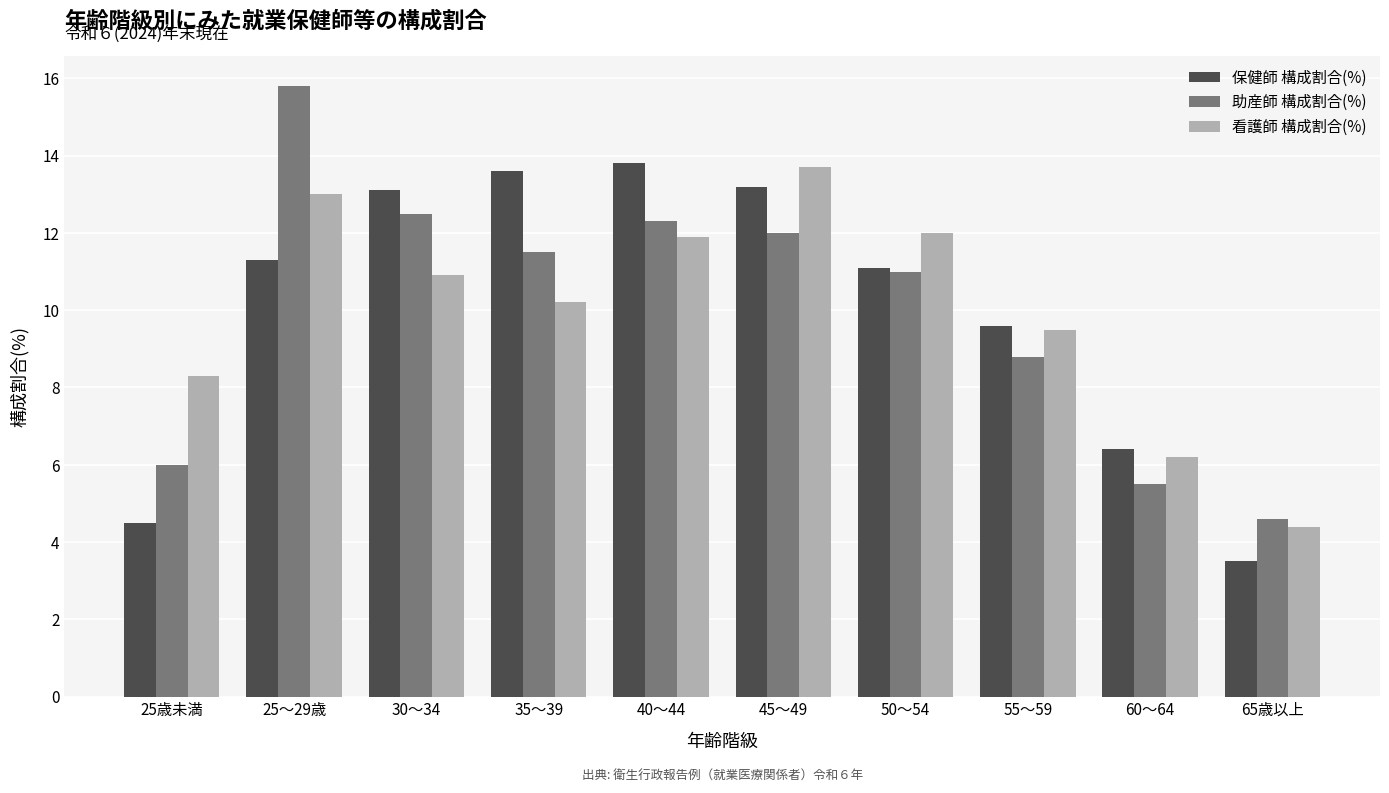

What is the difference between the second highest and second lowest values in the 看護師 構成割合(%) series?

6.8